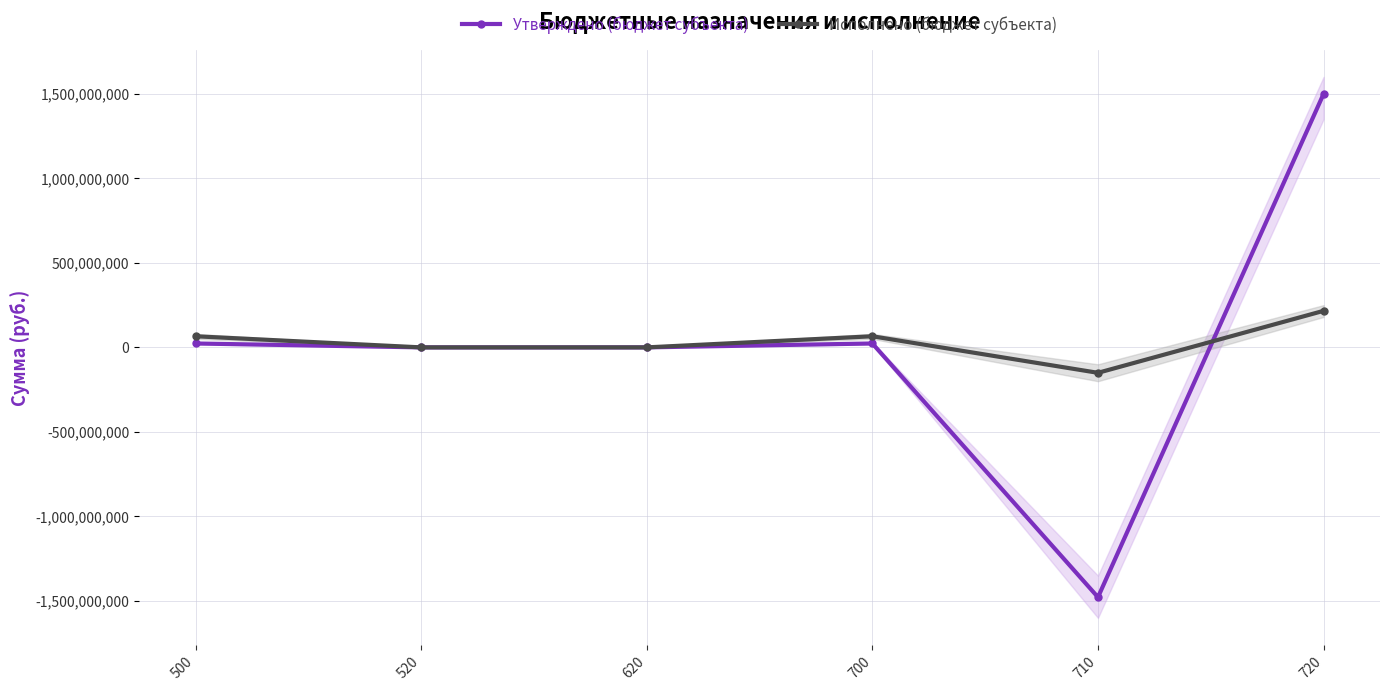

Where does the Исполнено (бюджет субъекта) series first go above 65762797?

500